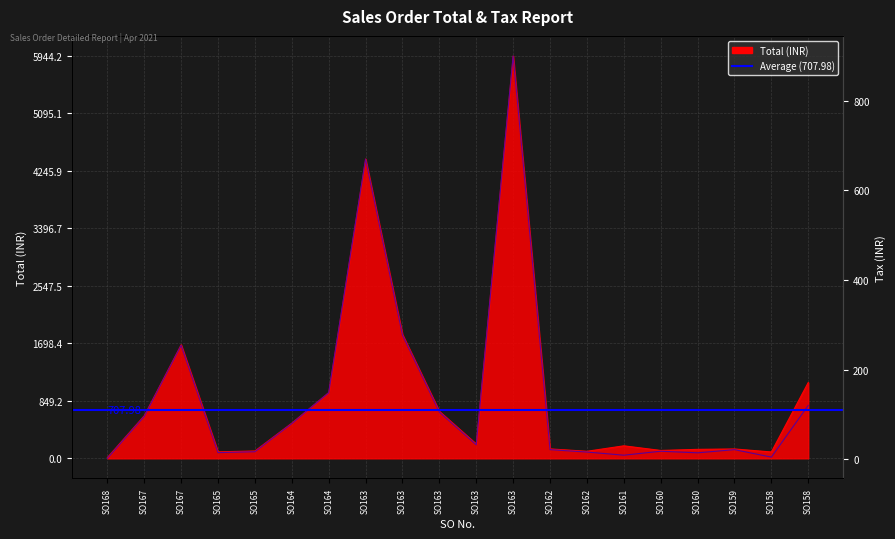

What is the difference between the highest and lowest values at SO162?

118.6